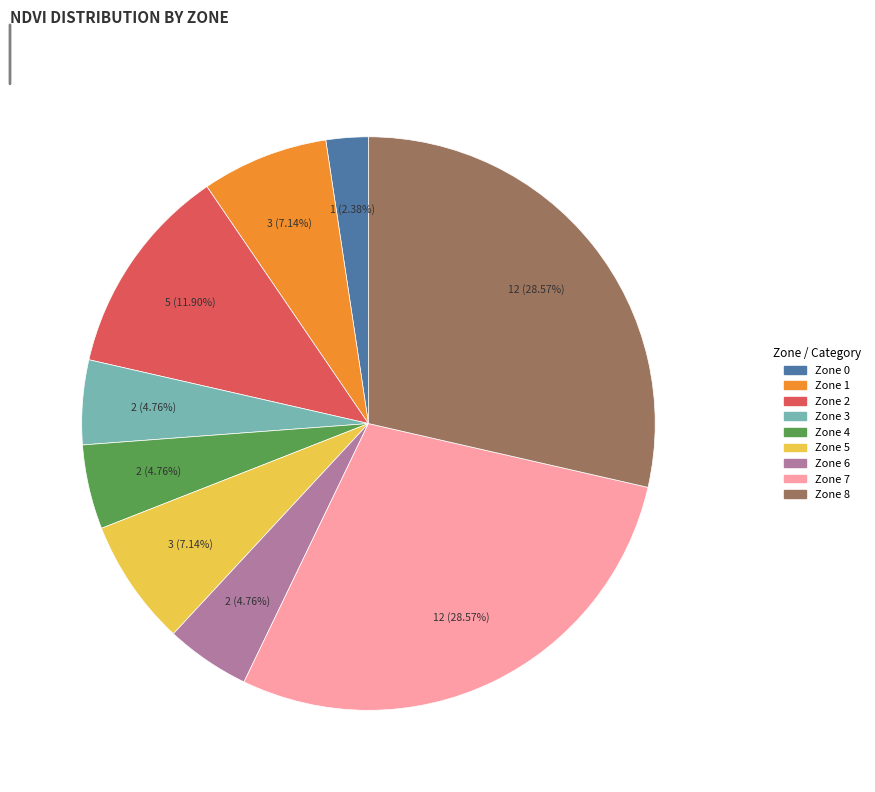

Is the sum of Zone 2 and Zone 1 greater than half?

No